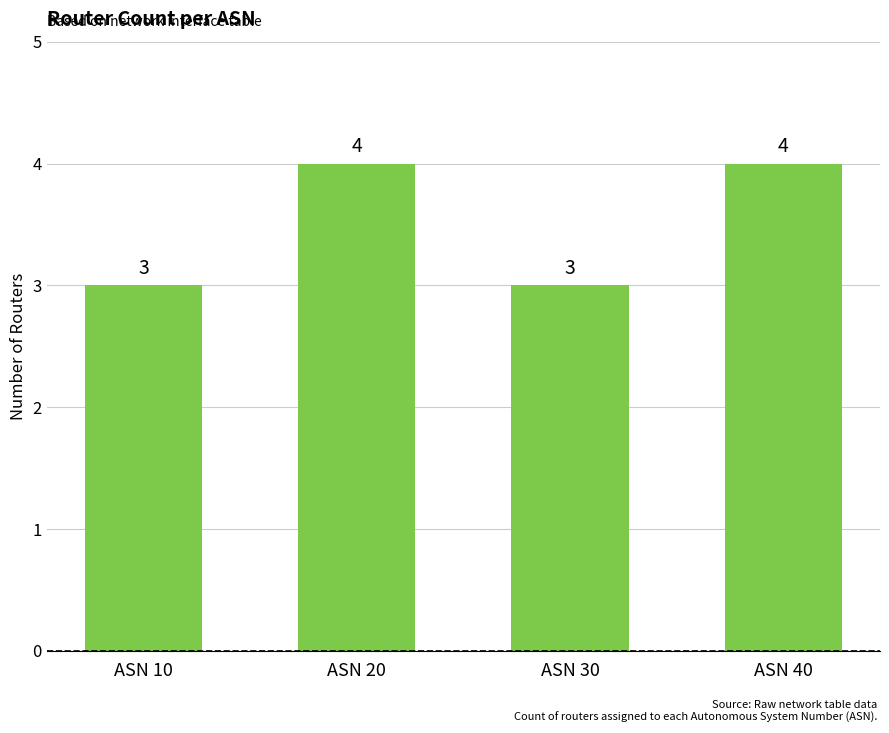

What is the value of the 3rd bar from the left?

3